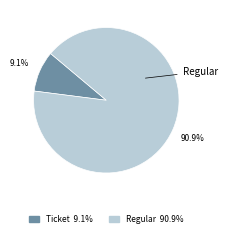

How many segments does this pie chart have?

2